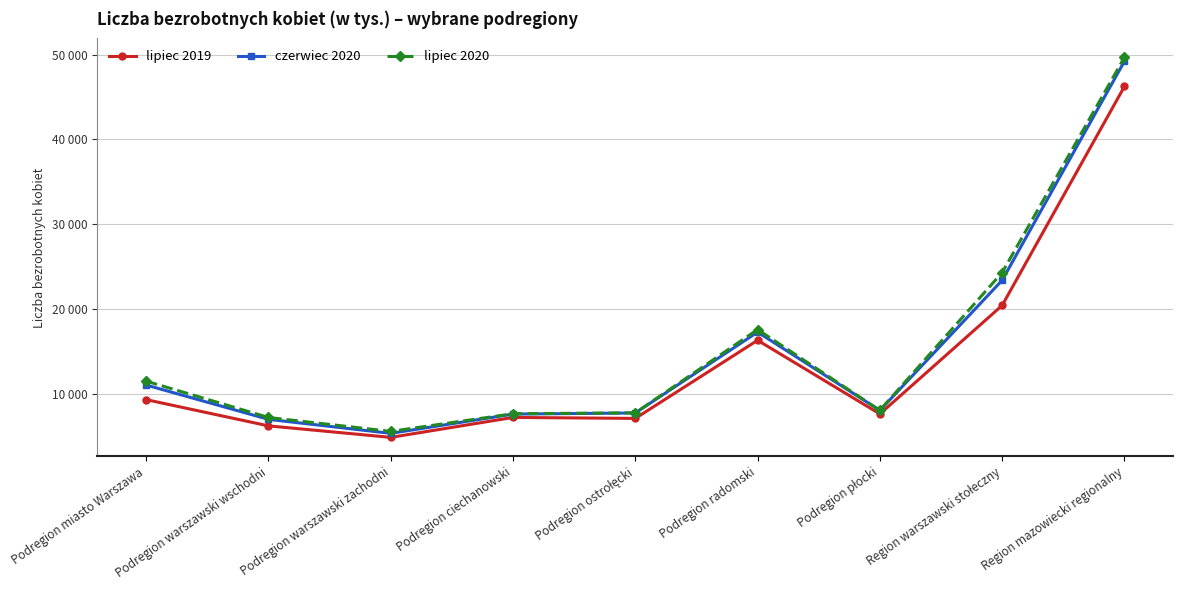

What is the sum of all lipiec 2019 values?

125430